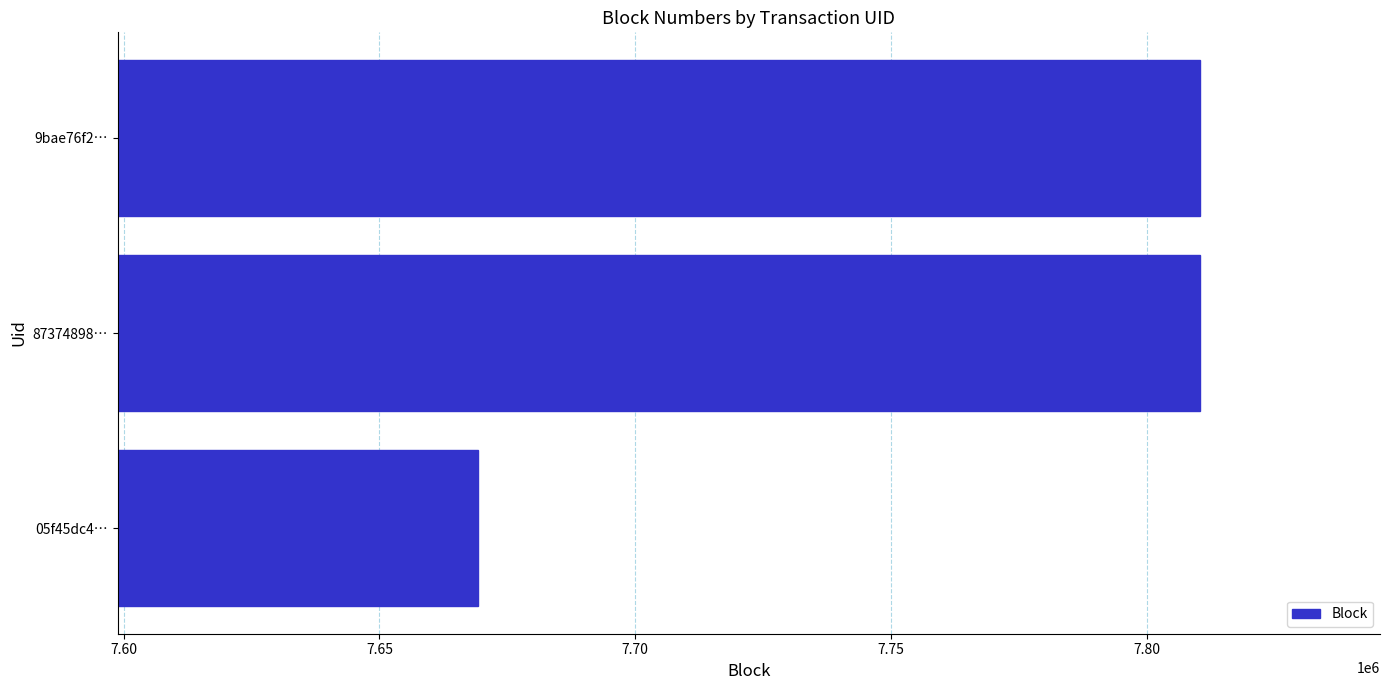

What is the maximum value shown in the chart?

7810372